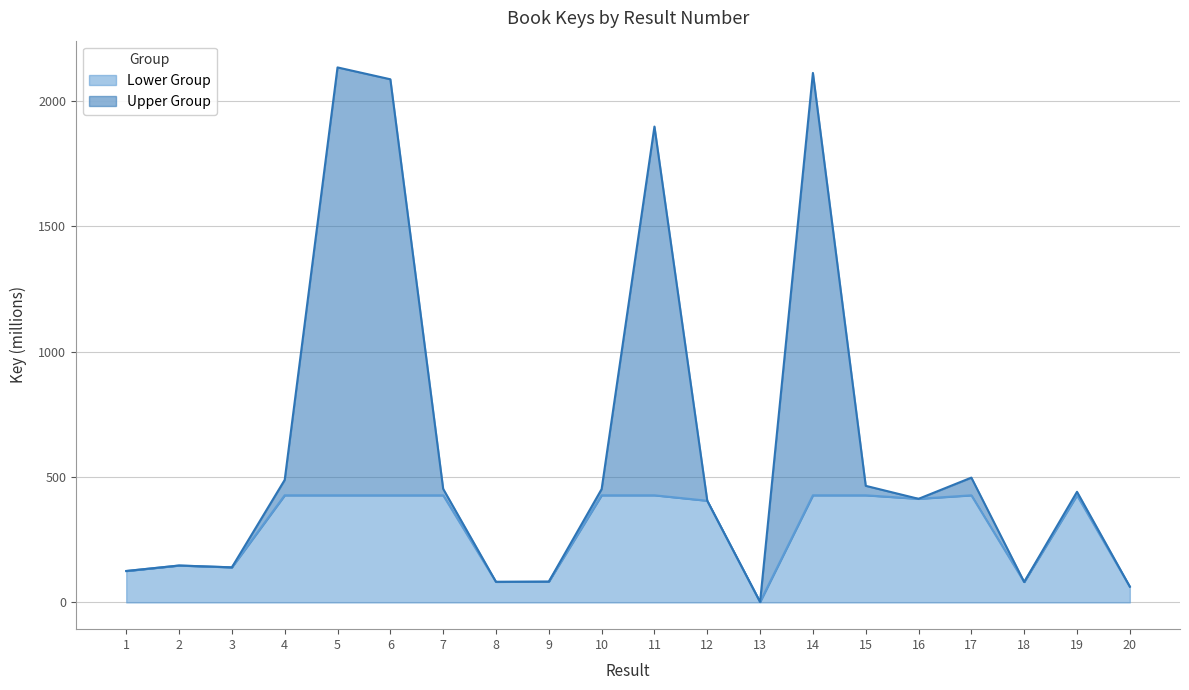

What is the sum of all values?

12570.4